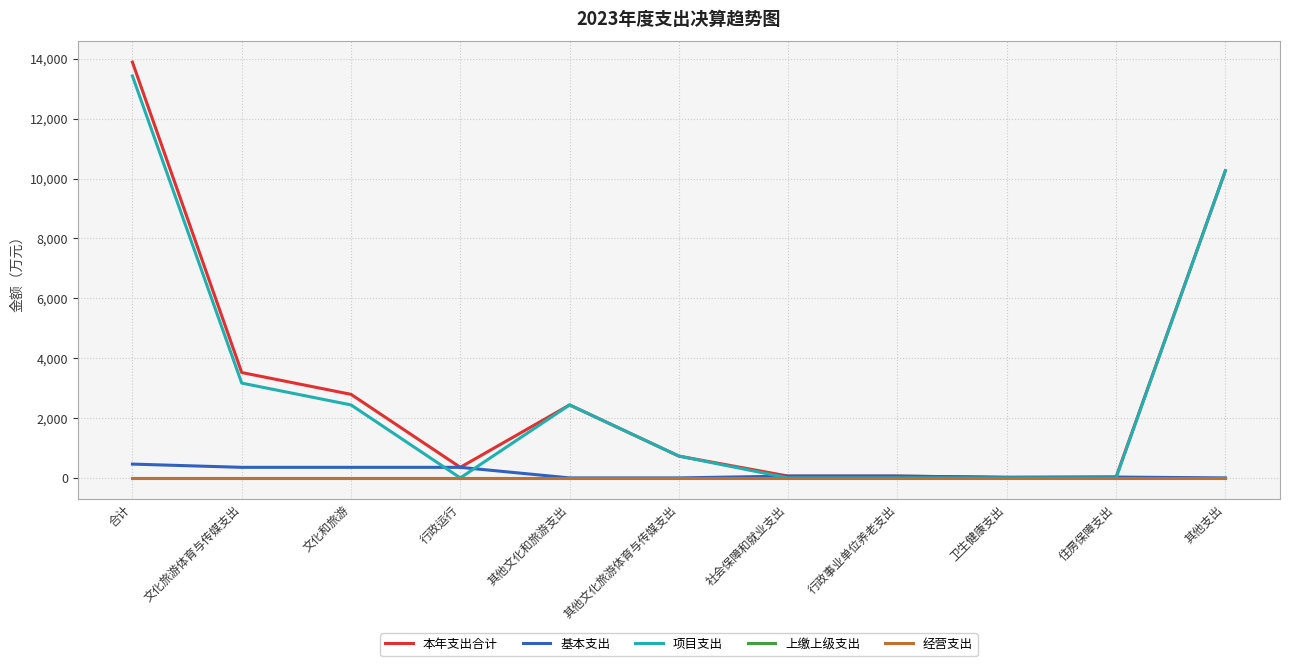

What is the spread (max minus min) of values at 行政运行?

353.2